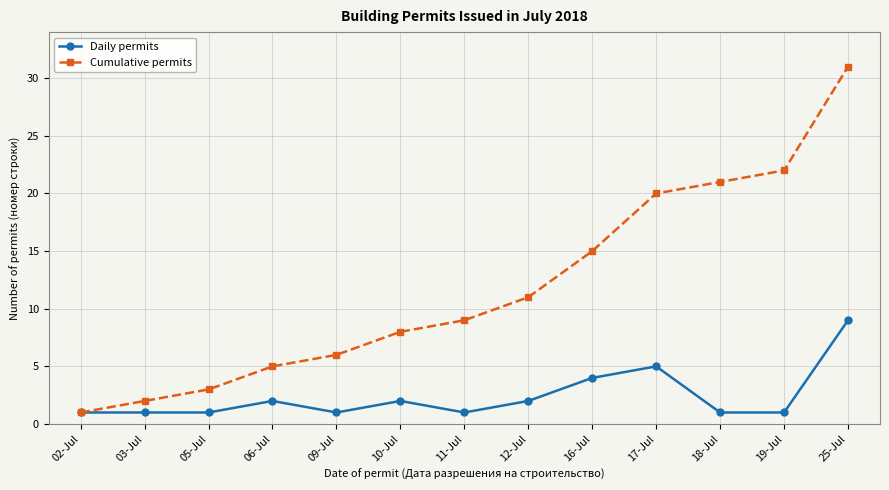

Reading left to right, what are all the values shown in this chart?

Daily permits: 1	1	1	2	1	2	1	2	4	5	1	1	9
Cumulative permits: 1	2	3	5	6	8	9	11	15	20	21	22	31